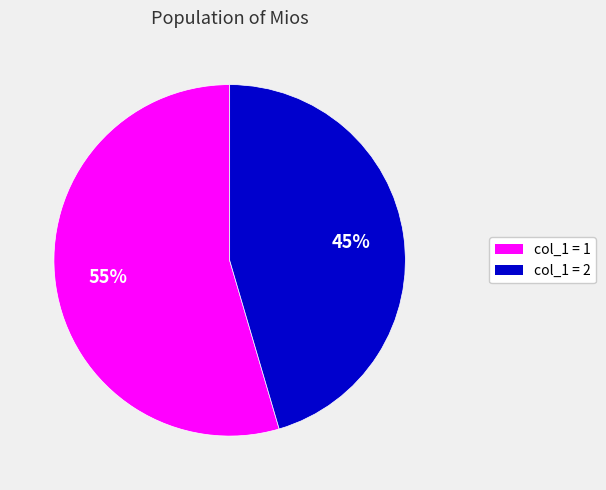

Is there any slice that represents more than half of the pie?

Yes